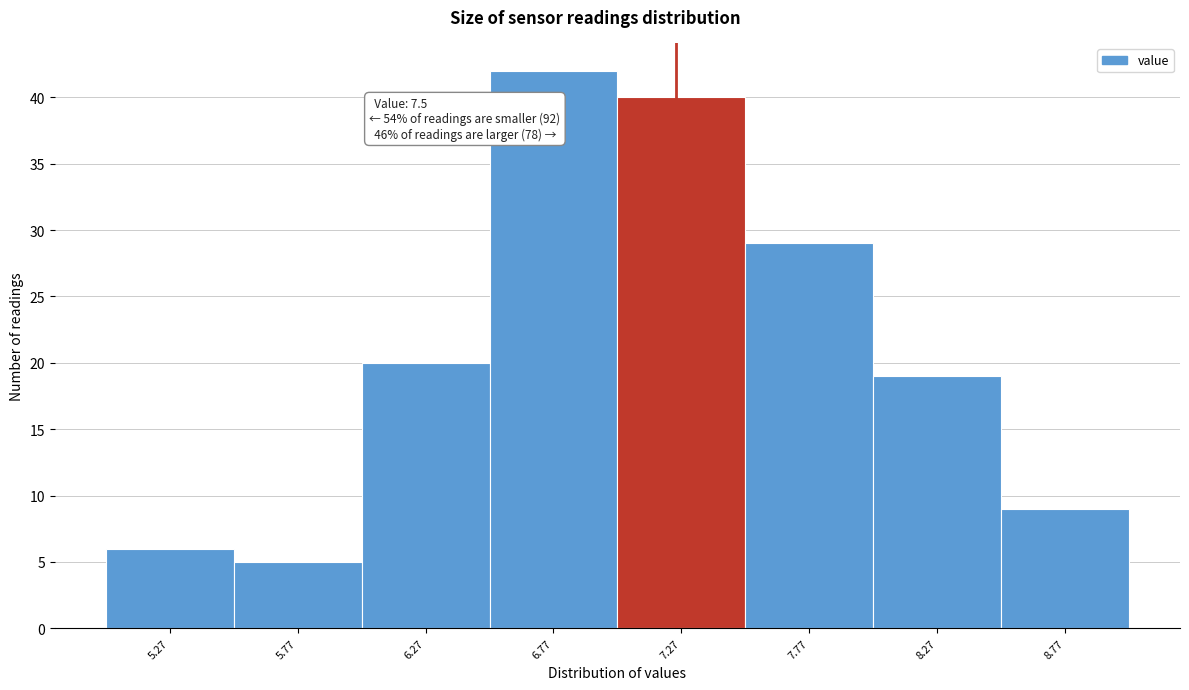

Reading left to right, extract all data points from this chart.

5.27=6	5.77=5	6.27=20	6.77=42	7.27=40	7.77=29	8.27=19	8.77=9